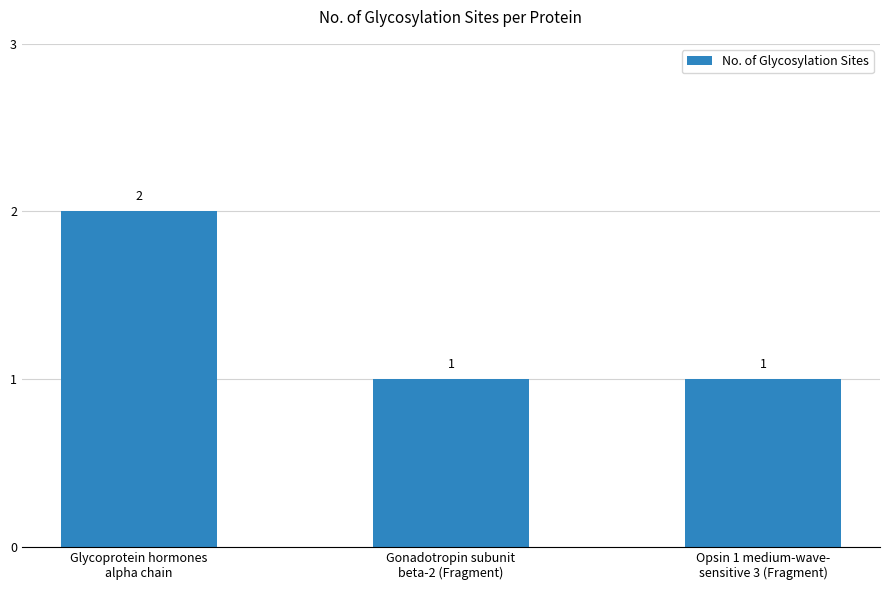

What is the average value?

1